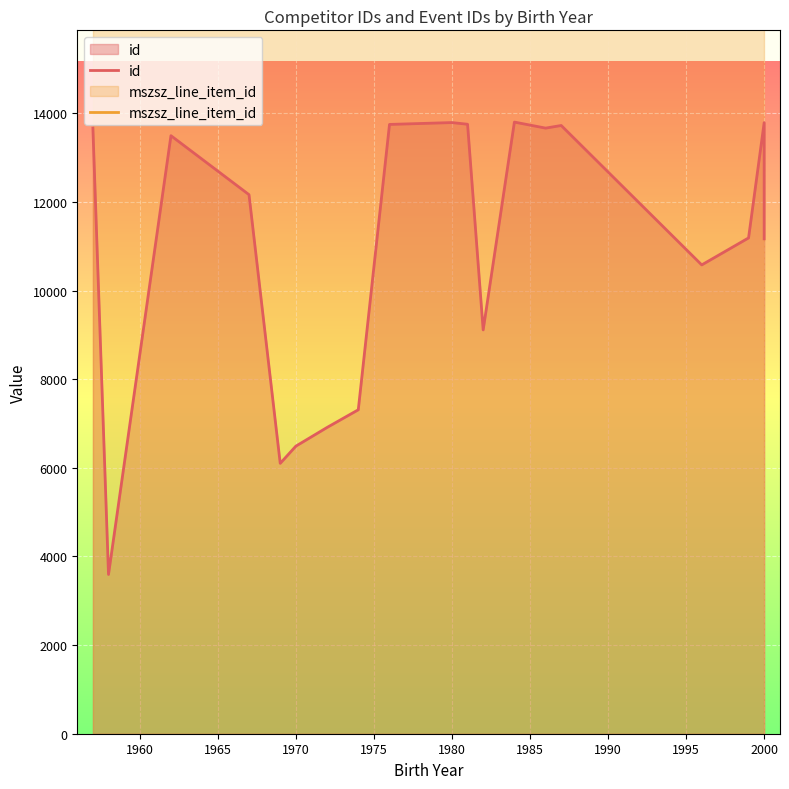

List the series in order of their overall mean, highest first.

mszsz_line_item_id, id